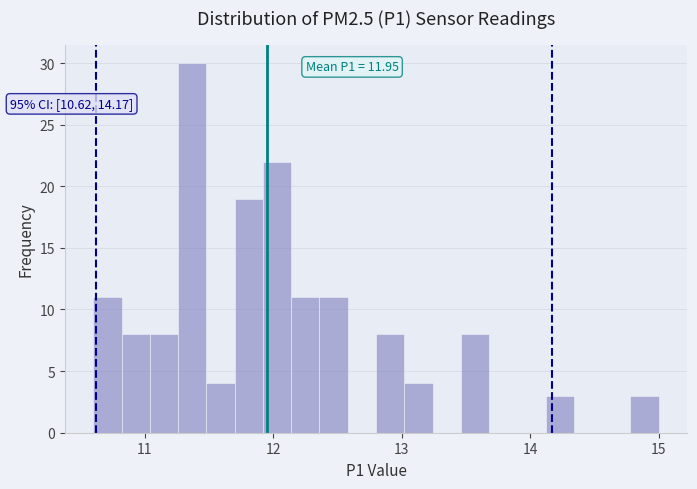

Read against the x-axis, roughly where is the centre of the tallest bar?

11.4